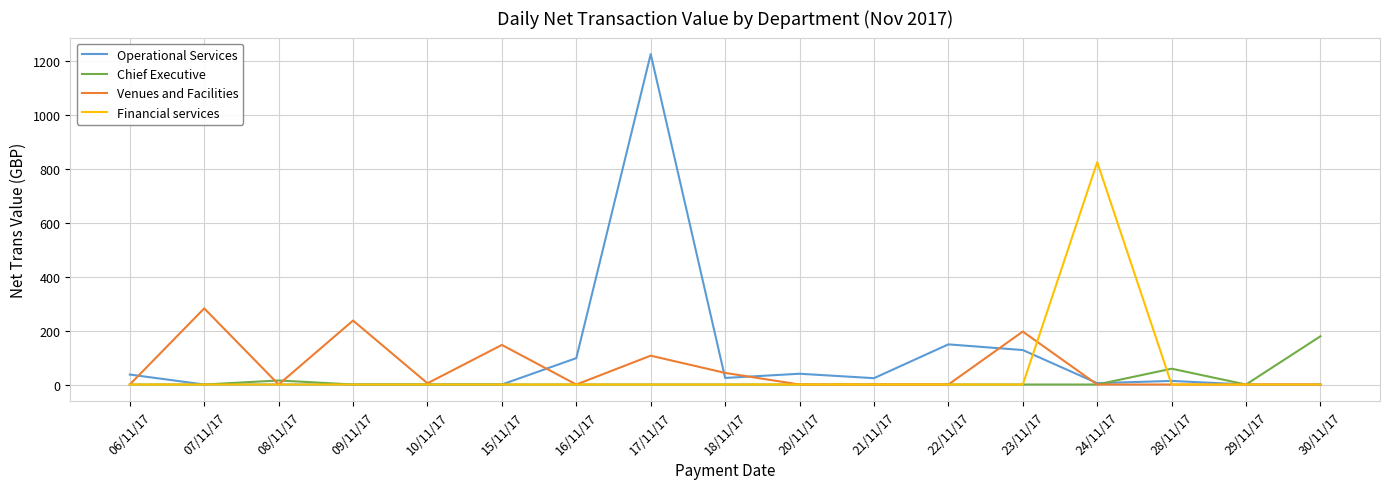

Which category has the highest value across all series?

17/11/17